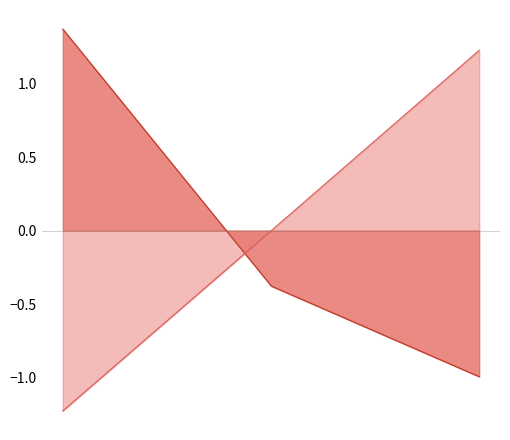

What is the sum of the Fee values at 2019-01-22 20:25:40 and 2019-01-22 20:48:11?

-1.4